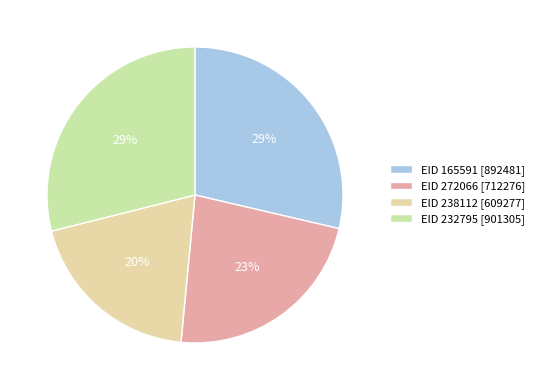

How many segments does this pie chart have?

4